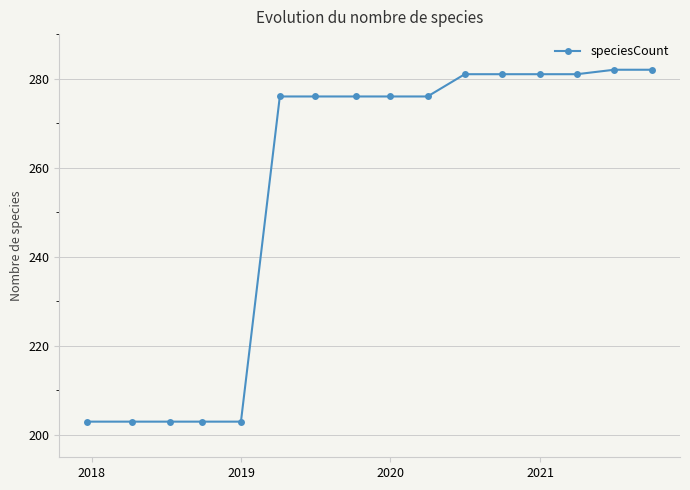

What is the value of the 10th point from the left?

276